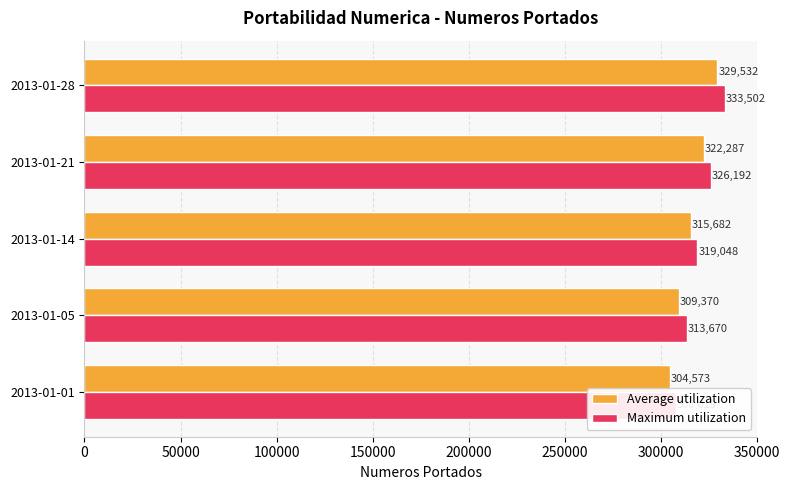

What is the difference between the highest and lowest values at 2013-01-28?

3970